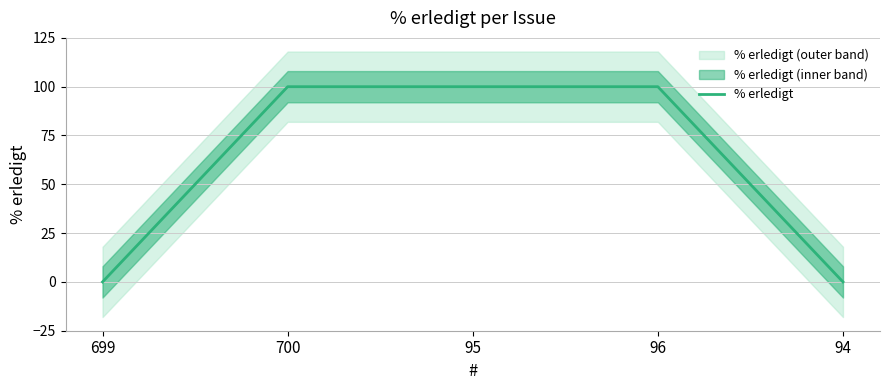

Count the number of data series in this chart.

1